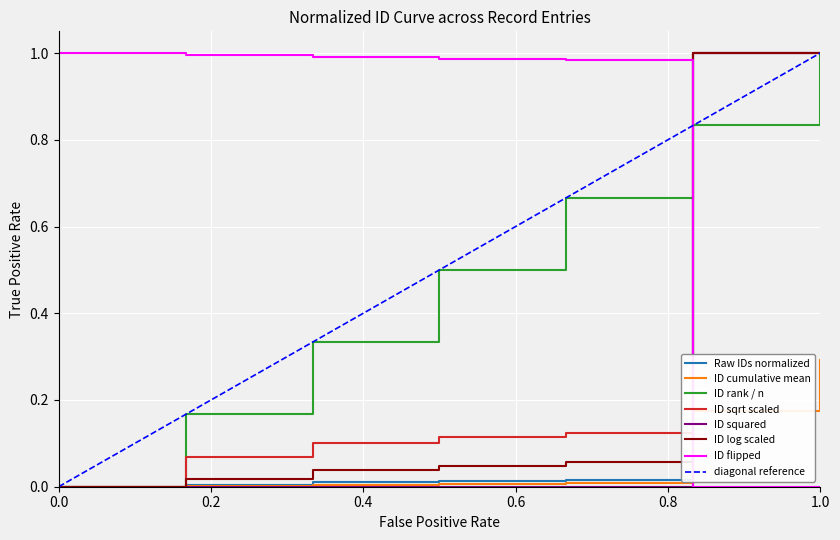

True or false: there are more than 1 points higher than both neighbors.

False